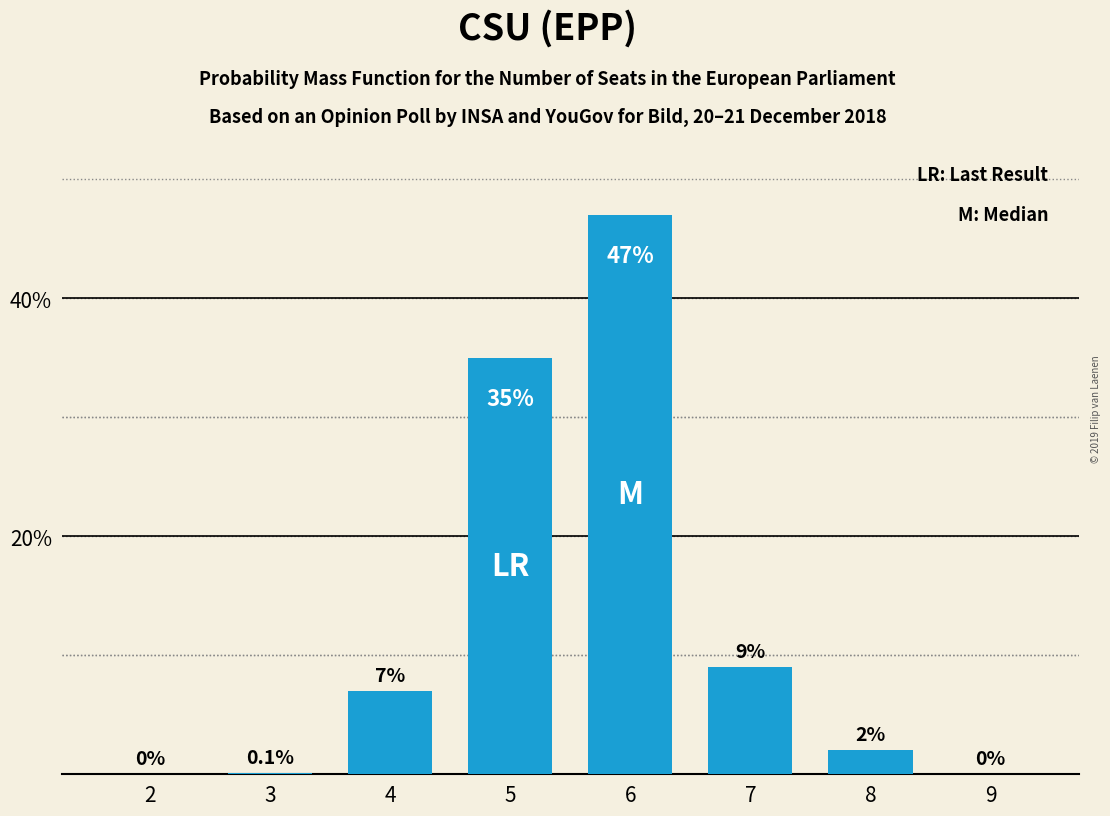

Reading left to right, transcribe all the data shown in this chart.

2=0.0	3=0.1	4=7.0	5=35.0	6=47.0	7=9.0	8=2.0	9=0.0